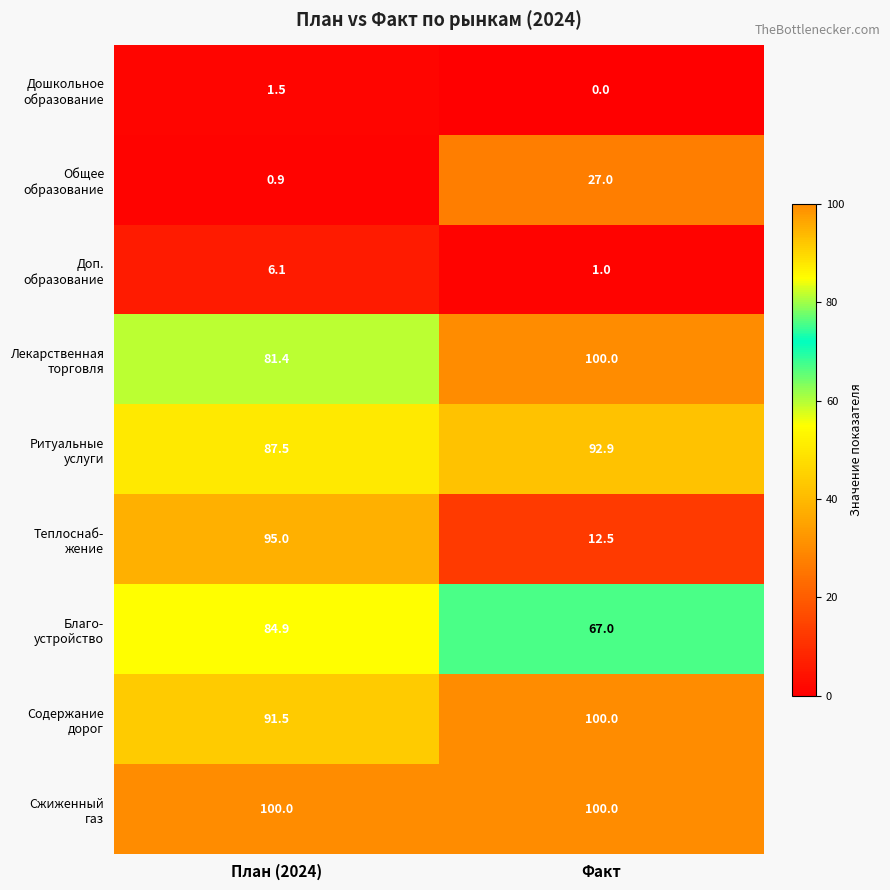

What is the spread (max minus min) of values at Факт?

100.0